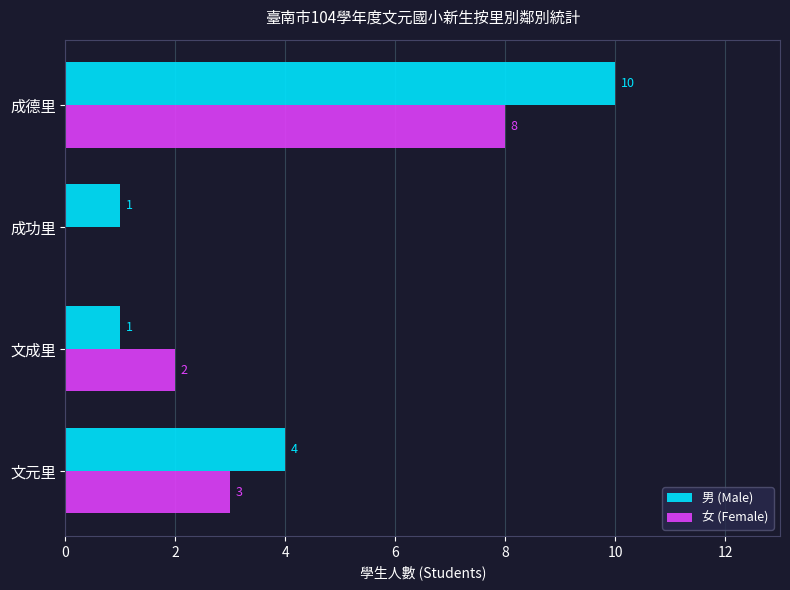

How many 女 (Female) values are between 2 and 8?

3